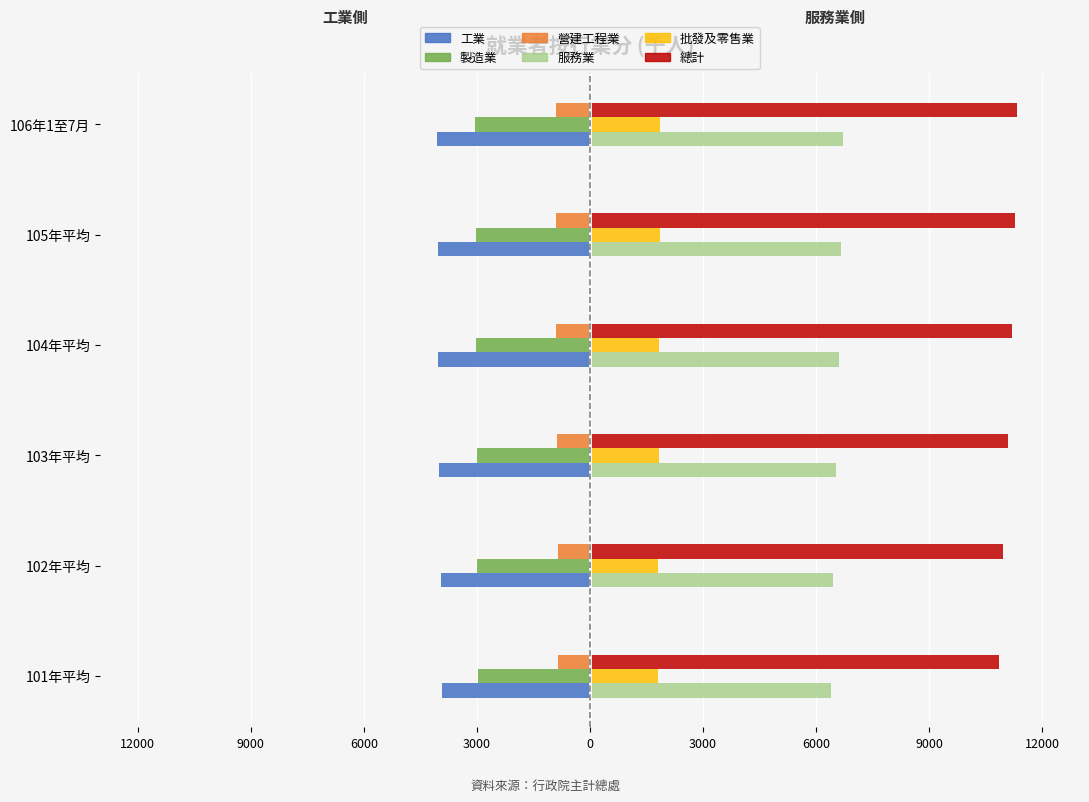

What is the minimum value for 製造業?

-3039